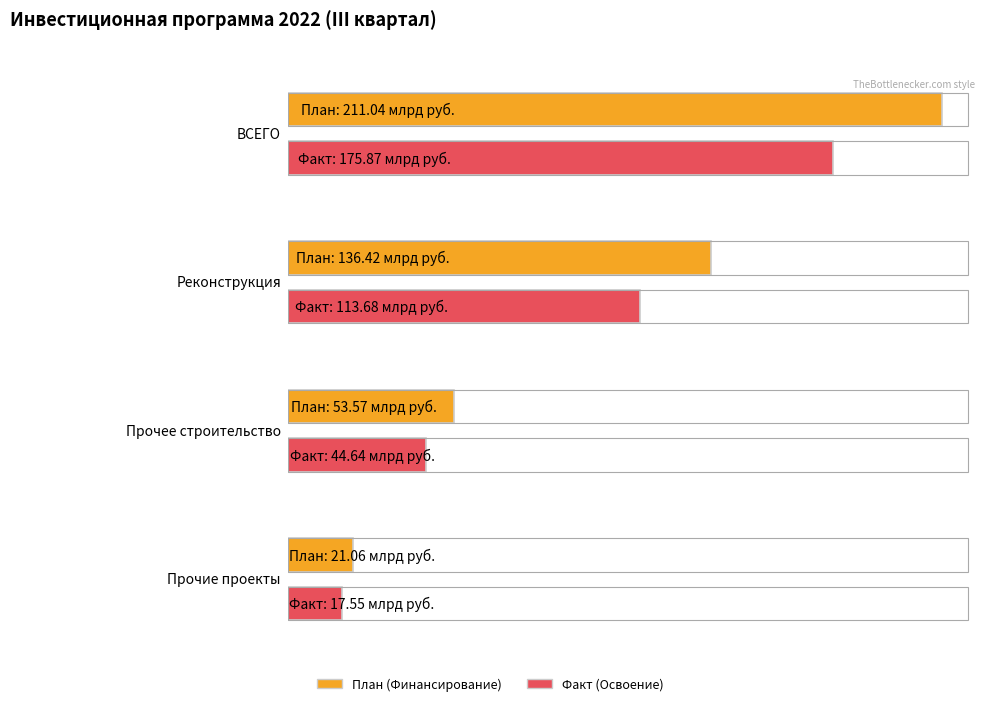

What position from the right is Прочее строительство?

2